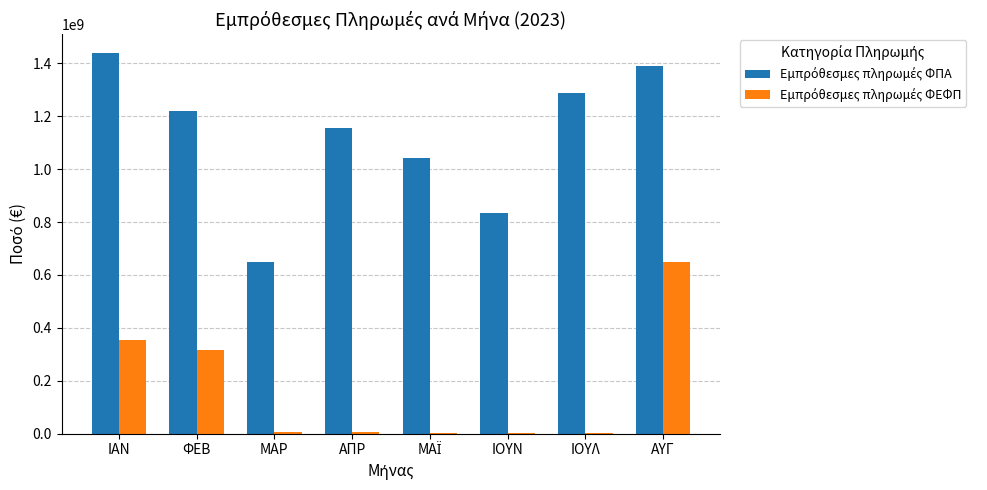

Which label corresponds to the largest value in the chart?

ΙΑΝ